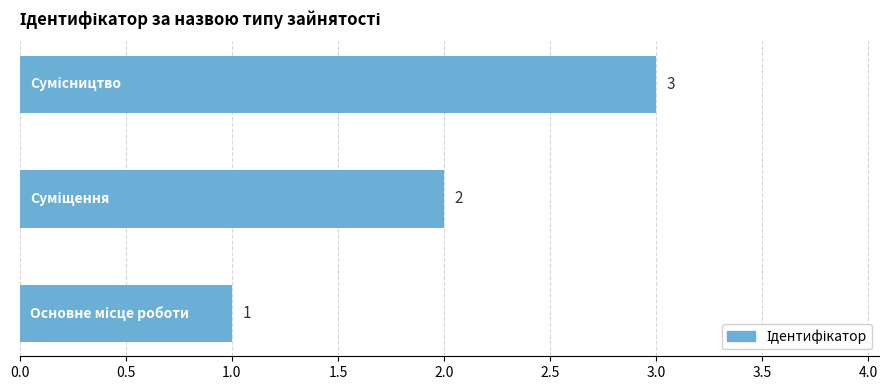

What is the sum of all values?

6